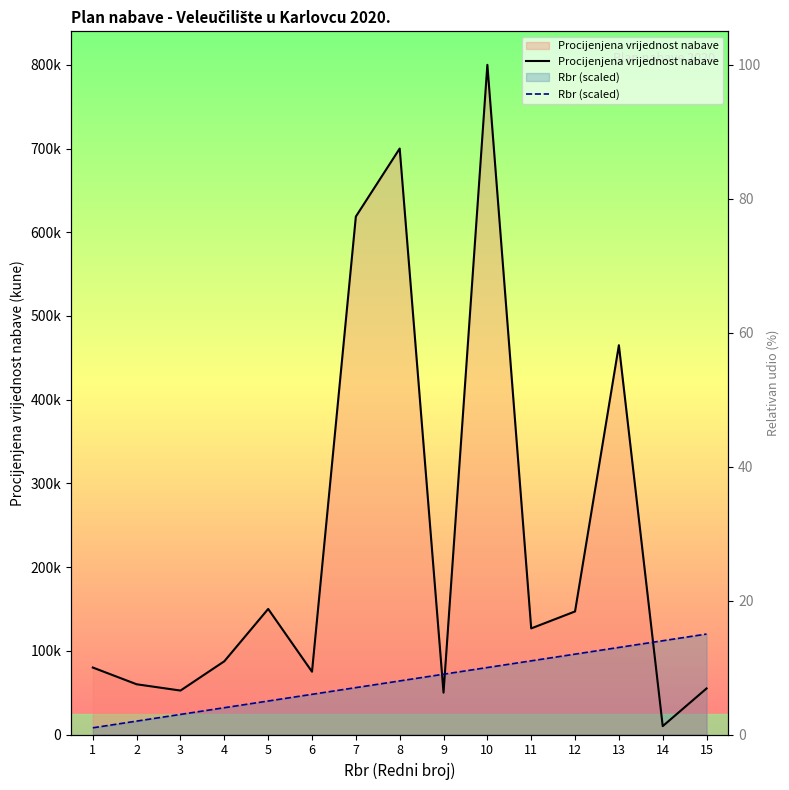

How many lines are shown in the chart?

2